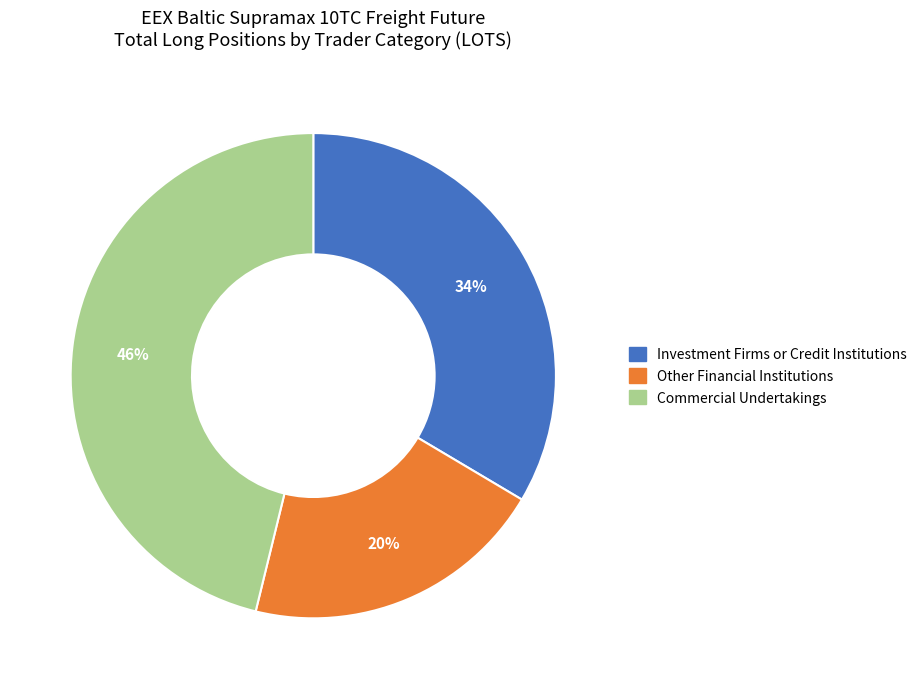

Approximately how many times larger is the value at Other Financial Institutions compared to Commercial Undertakings?

0.4